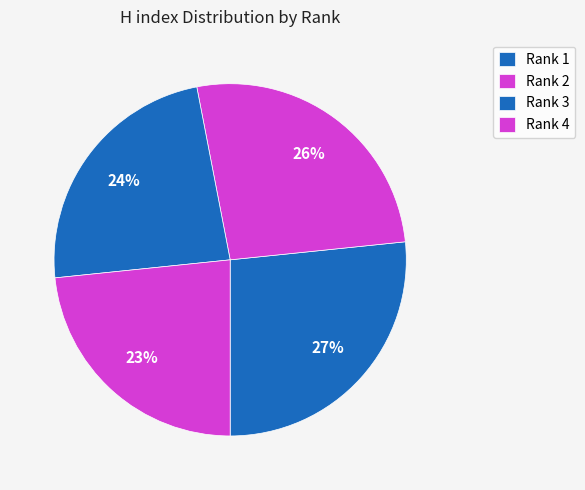

Is there a majority slice in this chart?

No